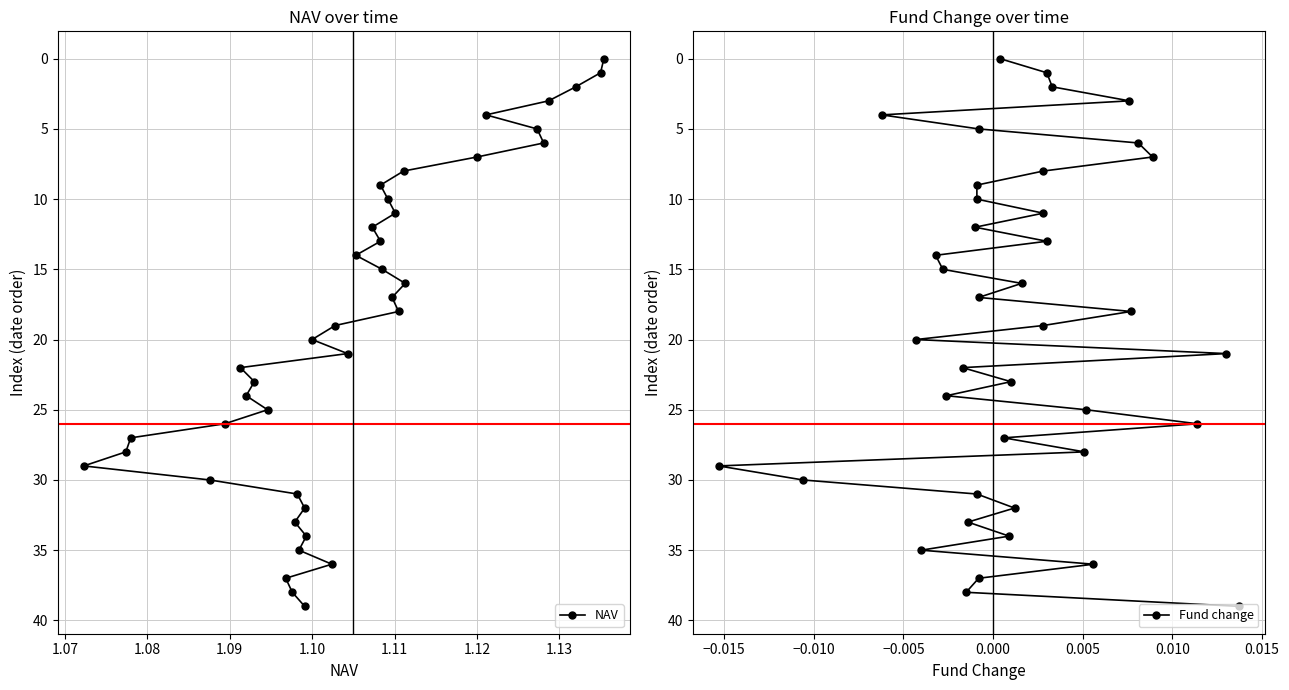

True or false: NAV and Fund change cross at least once.

False